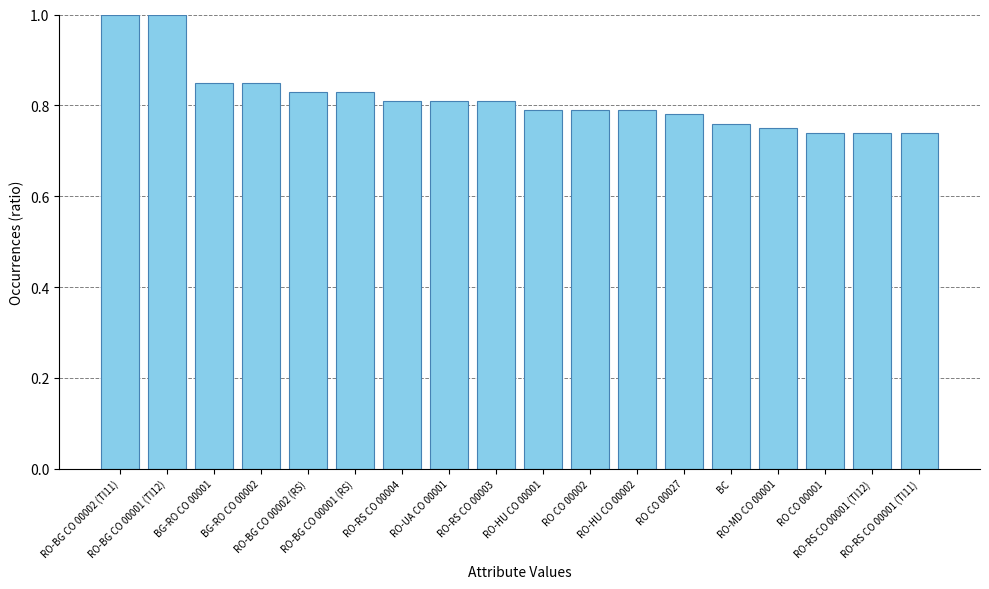

What position from the left is BC?

14